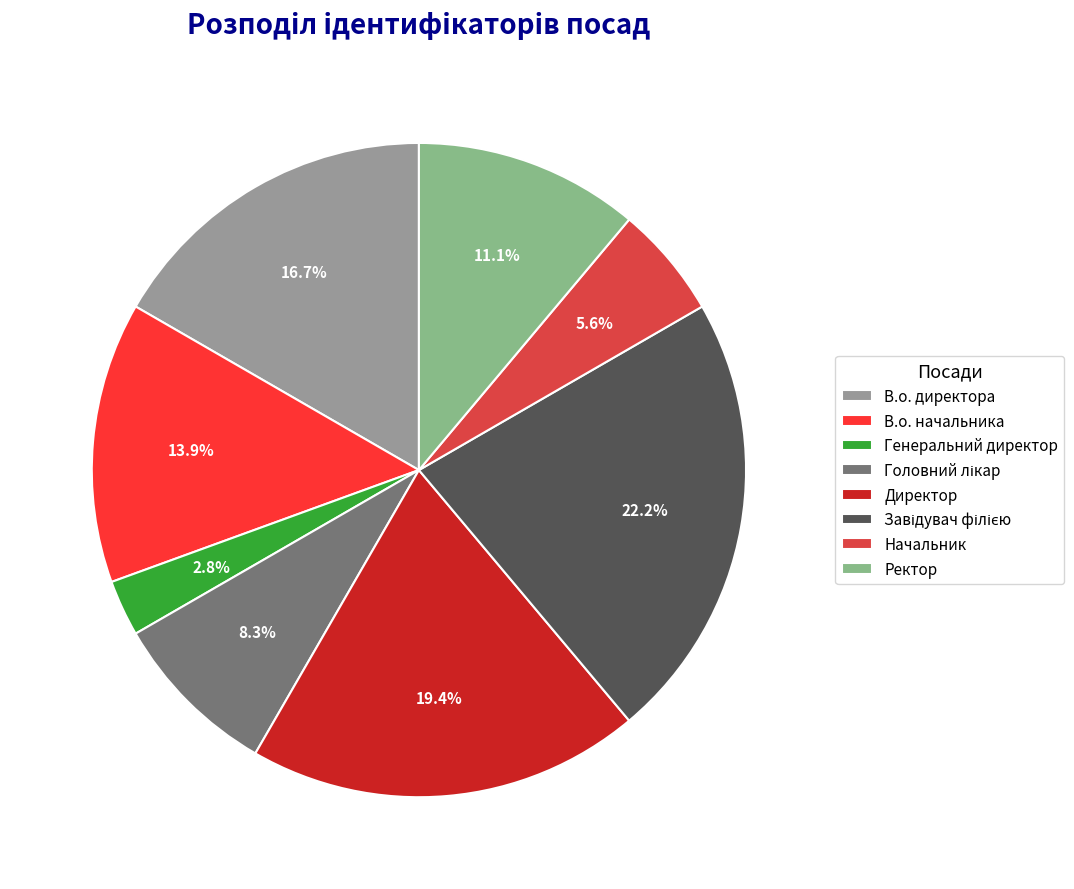

What is the smallest slice in the pie chart?

Генеральний директор